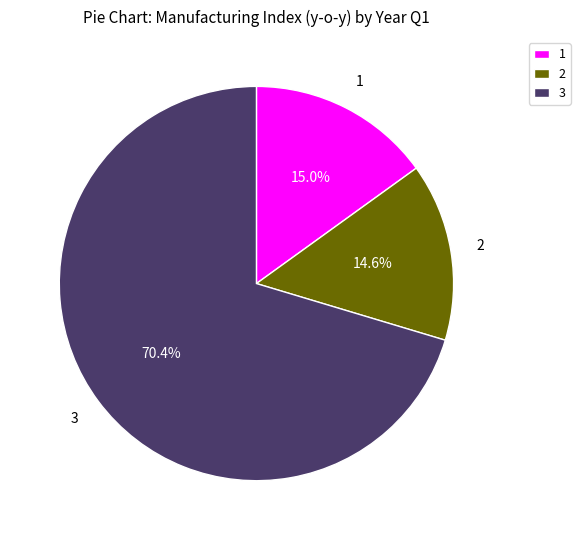

How many slices are in this pie chart?

3